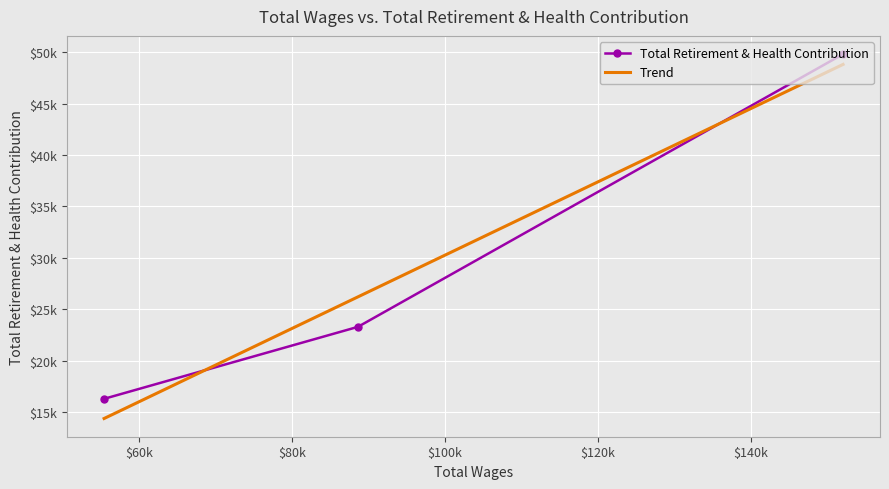

True or false: the data shows 20131 at Director Of Communications And Sustainability.

False